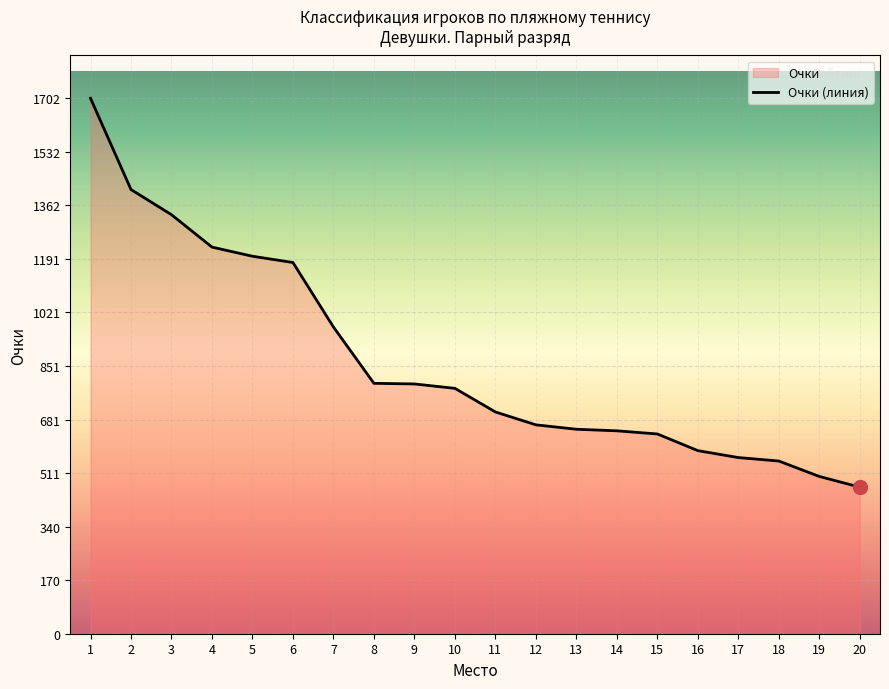

What is the sum of all values?

17356